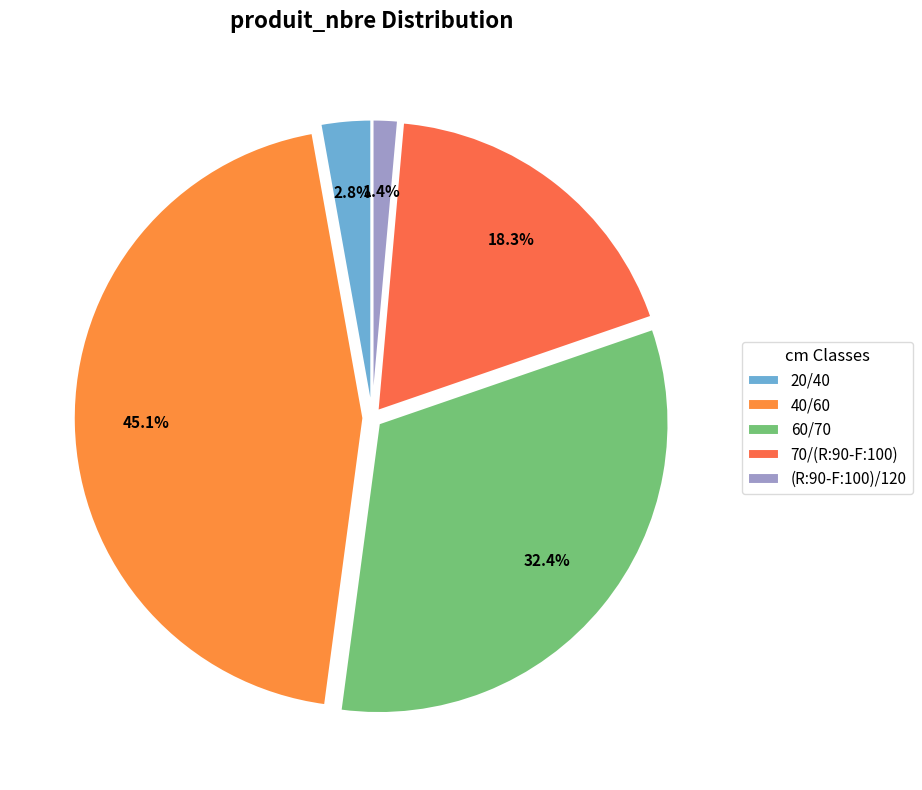

Which slice is the smallest?

(R:90-F:100)/120